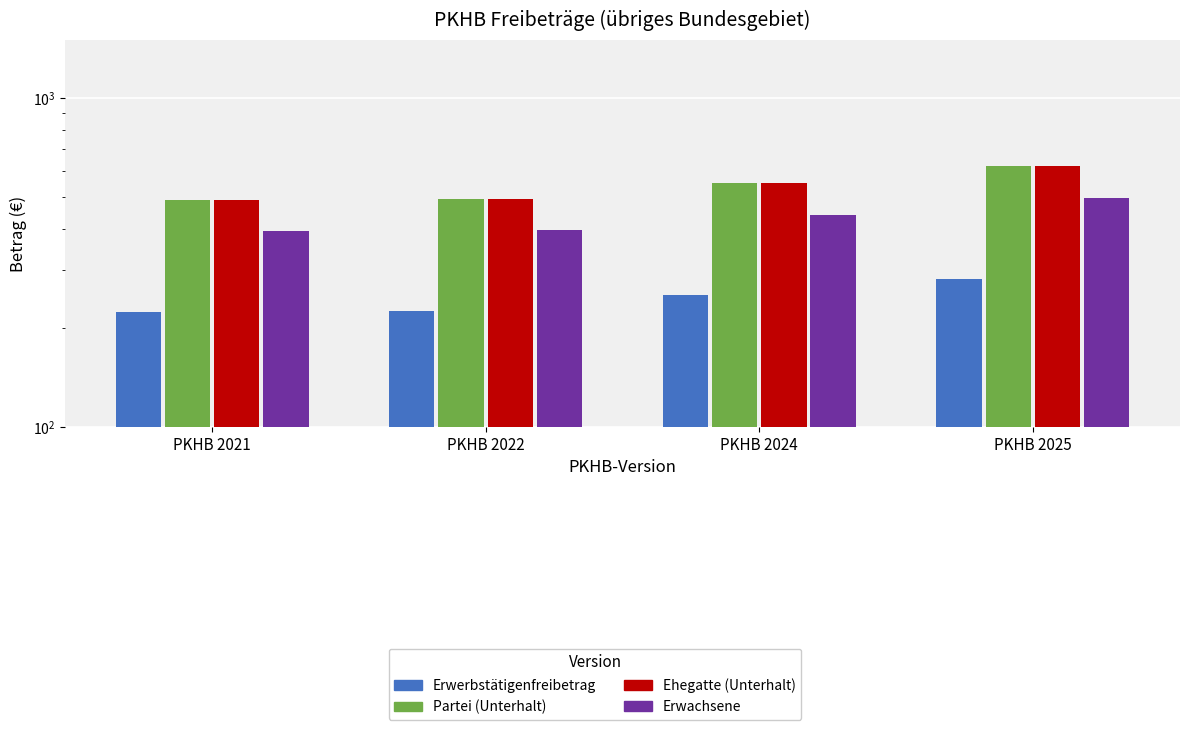

What are all the series names shown in the legend?

Erwerbstätigenfreibetrag, Partei (Unterhalt), Ehegatte (Unterhalt), Erwachsene